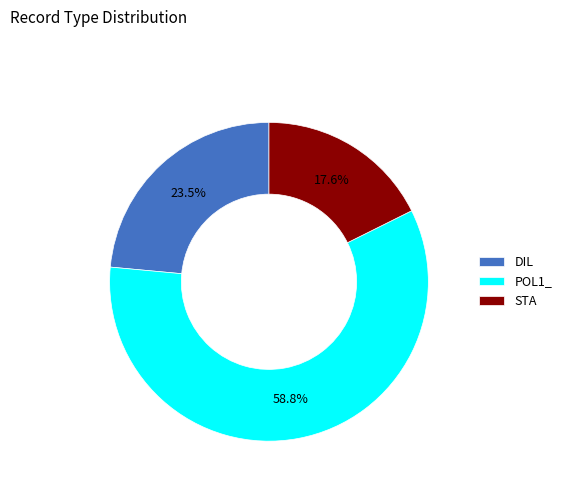

Which category has the smallest portion of the pie?

STA